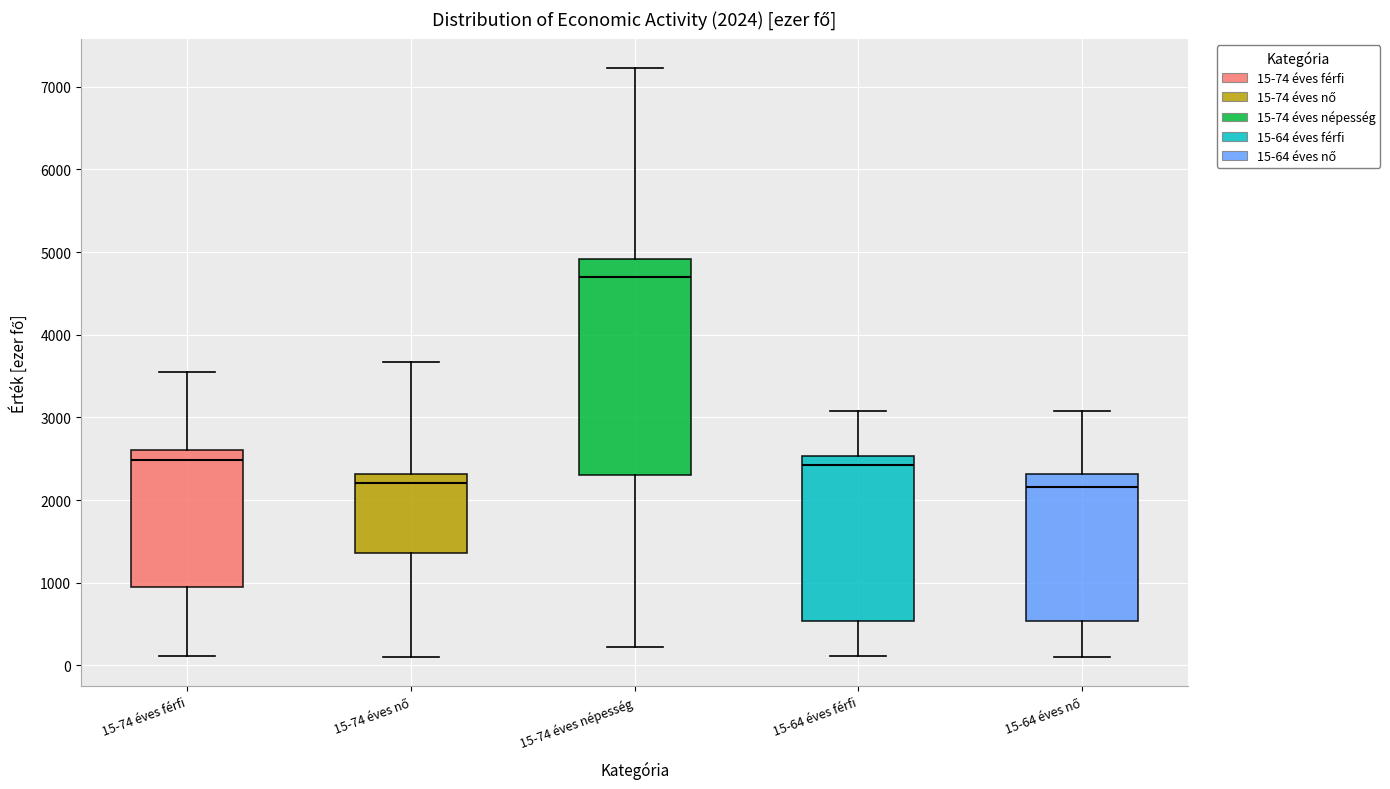

Comparing the boxes themselves (not the whiskers), which one is the tallest?

15-74 éves népesség